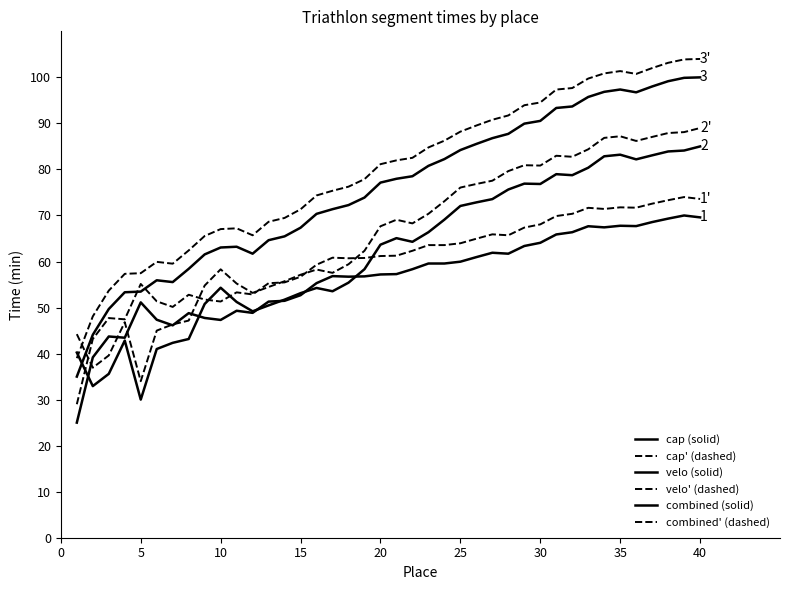

Which series has the widest spread of values?

combined (solid)